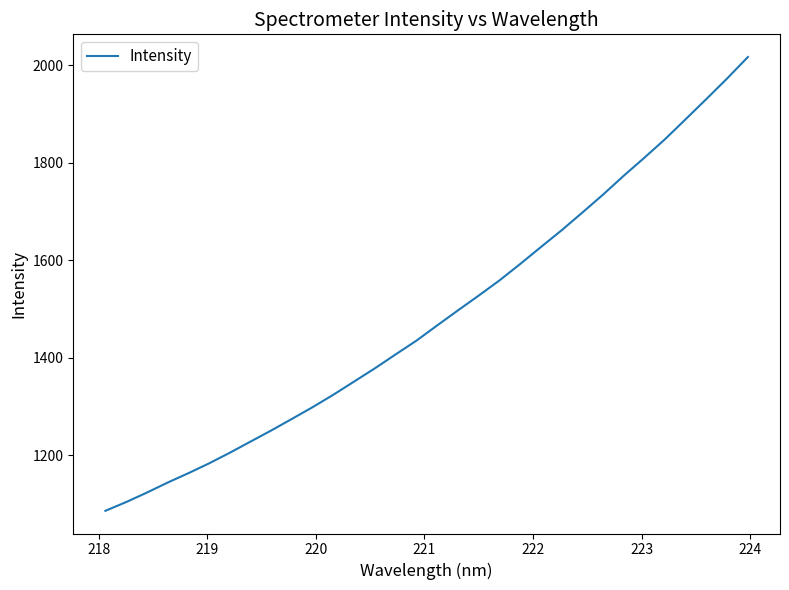

What is the greatest value displayed?

2016.4